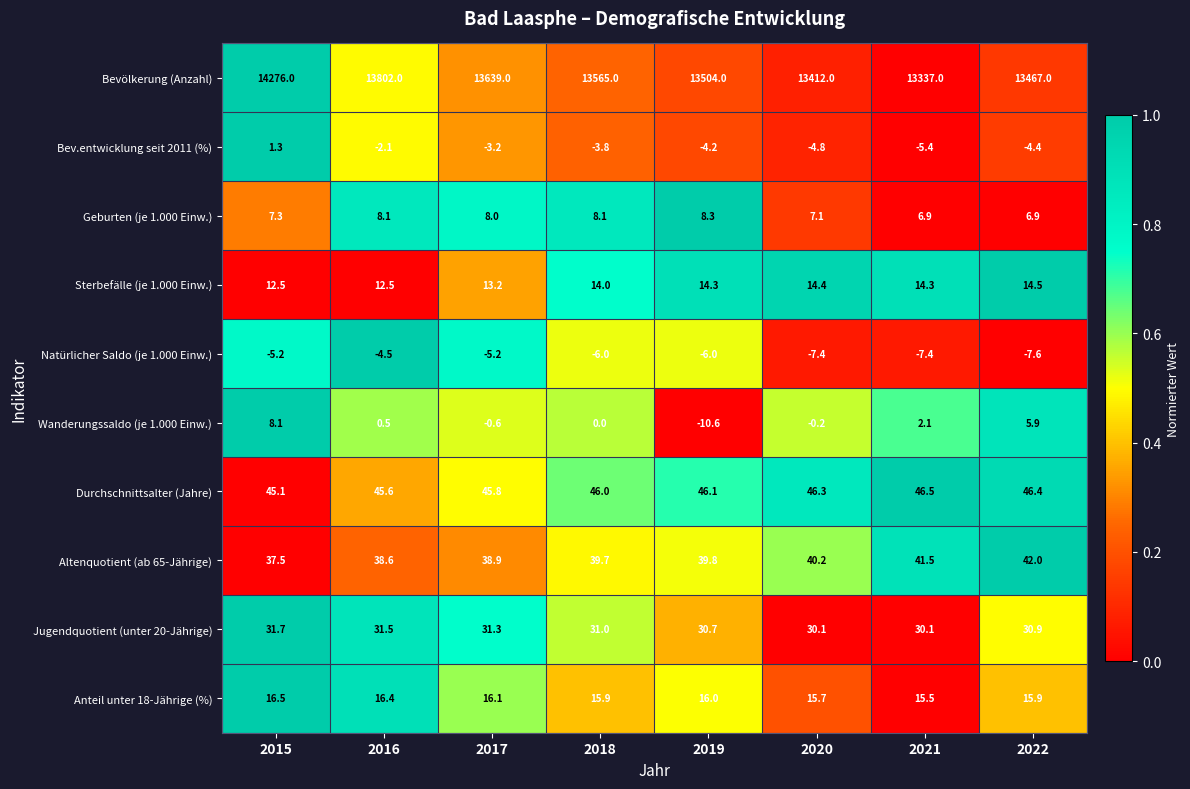

What is the difference between the Durchschnittsalter (Jahre) values at 2015 and 2022?

1.3